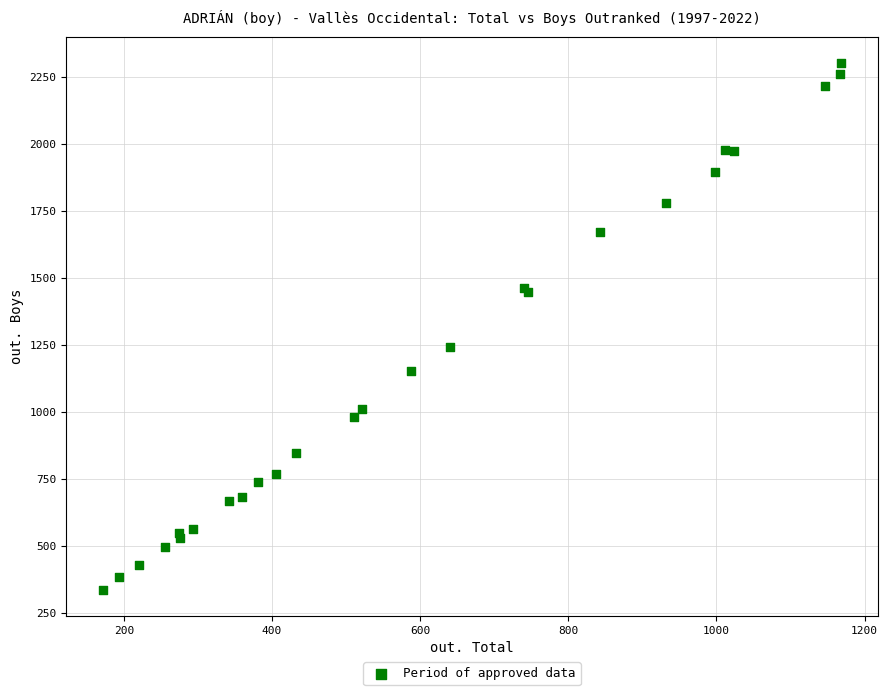

What Y value in the scatter plot is closest to 1319?

1241